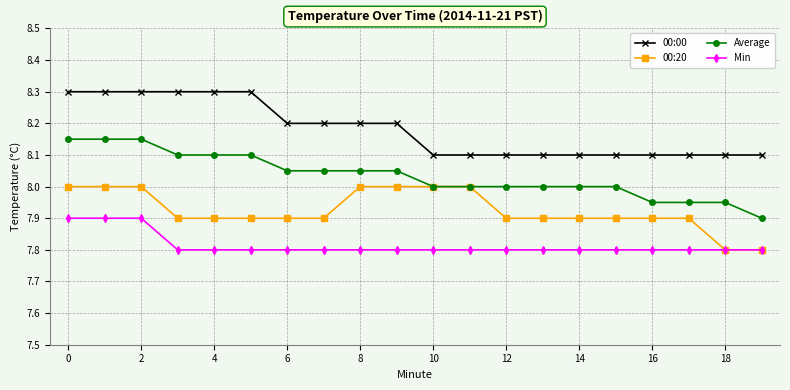

What is the difference between the maximum and minimum values in the Min series?

0.1